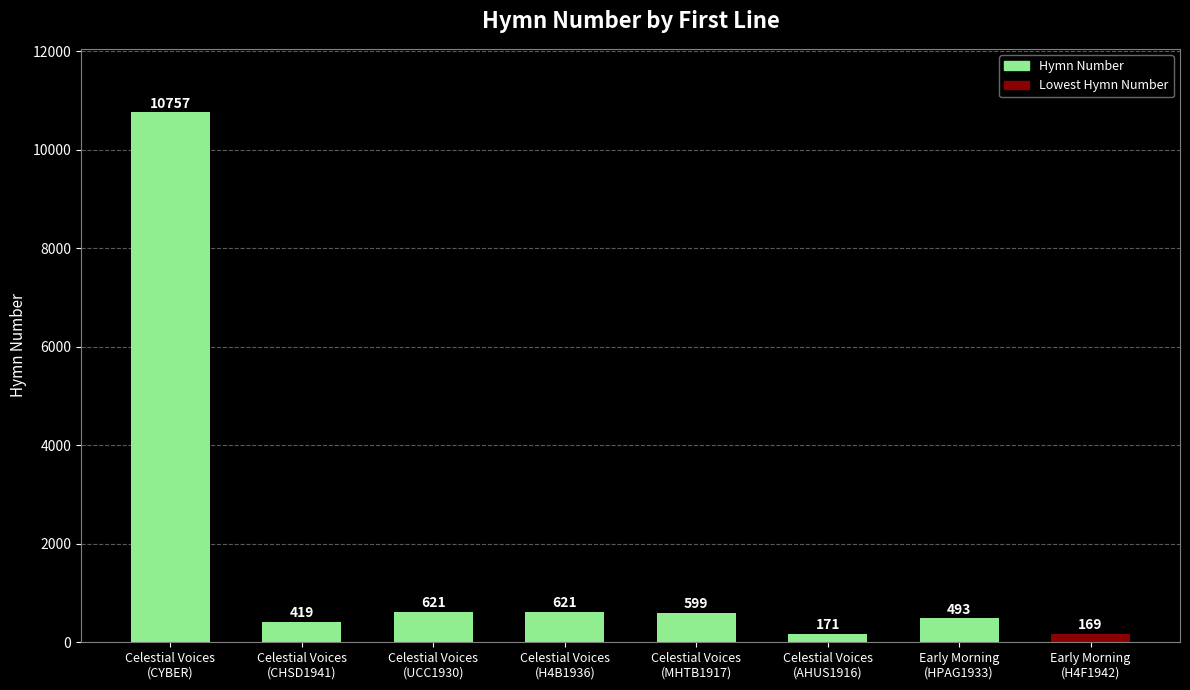

What is the difference between the maximum and minimum values?

10588